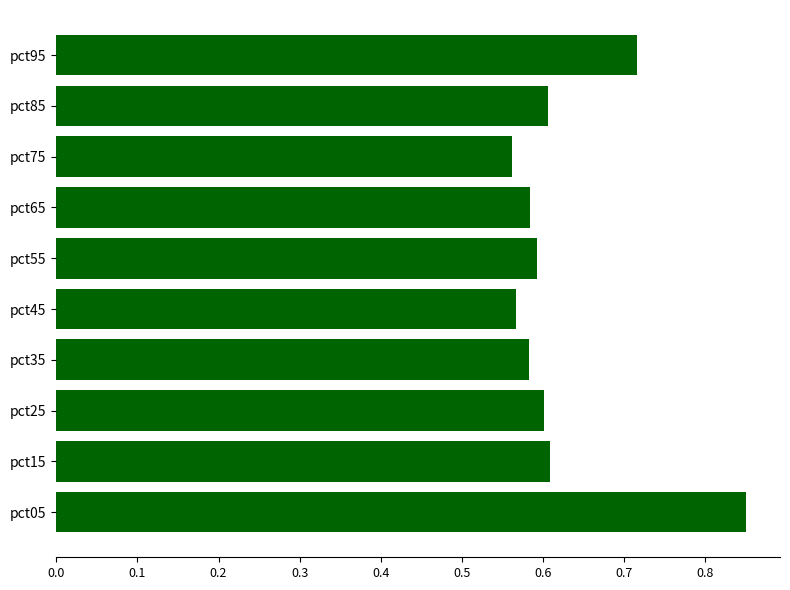

Count the values in the range 0 to 1.

10